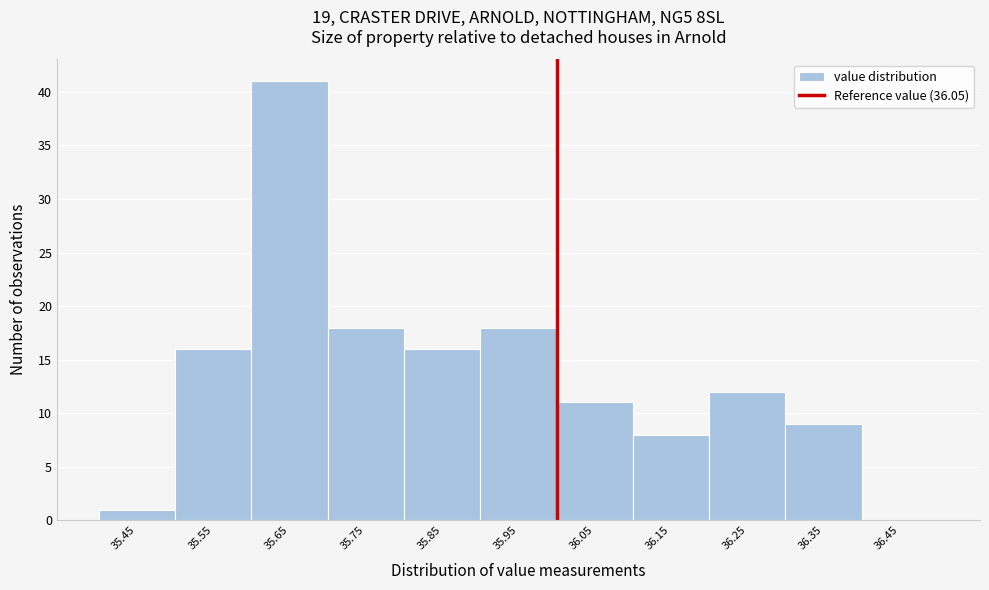

Reading left to right, transcribe all the data shown in this chart.

35.45=1	35.55=16	35.65=41	35.75=18	35.85=16	35.95=18	36.05=11	36.15=8	36.25=12	36.35=9	36.45=0